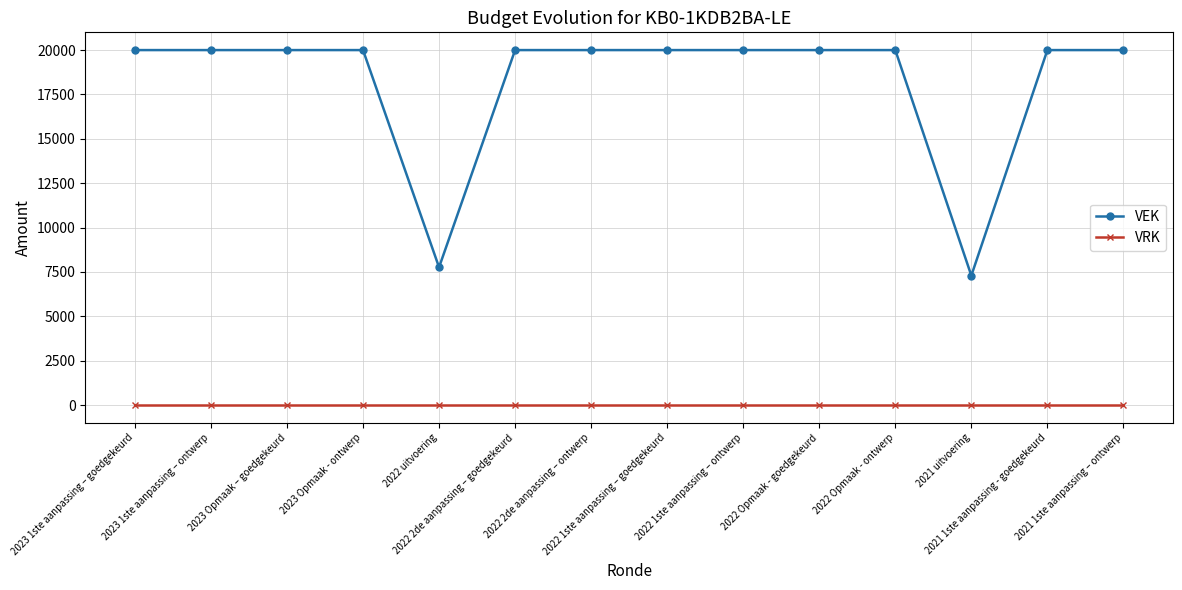

Which series has the widest spread of values?

VEK